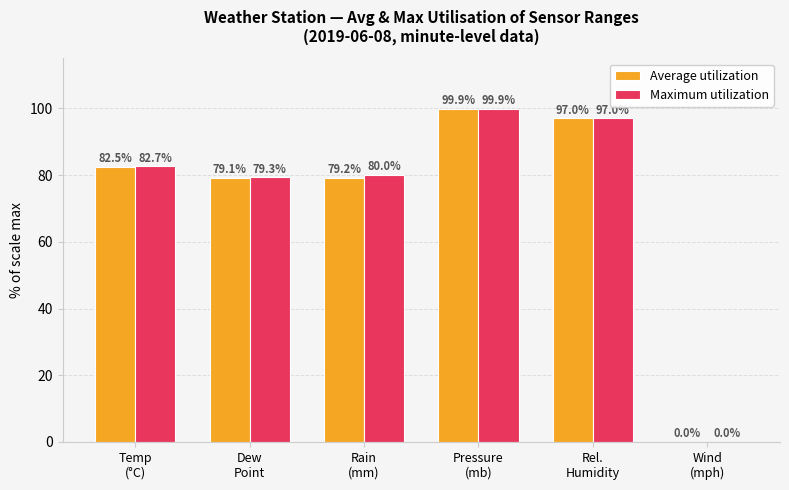

What is the difference between the Average utilization values at Pressure
(mb) and Wind
(mph)?

99.9